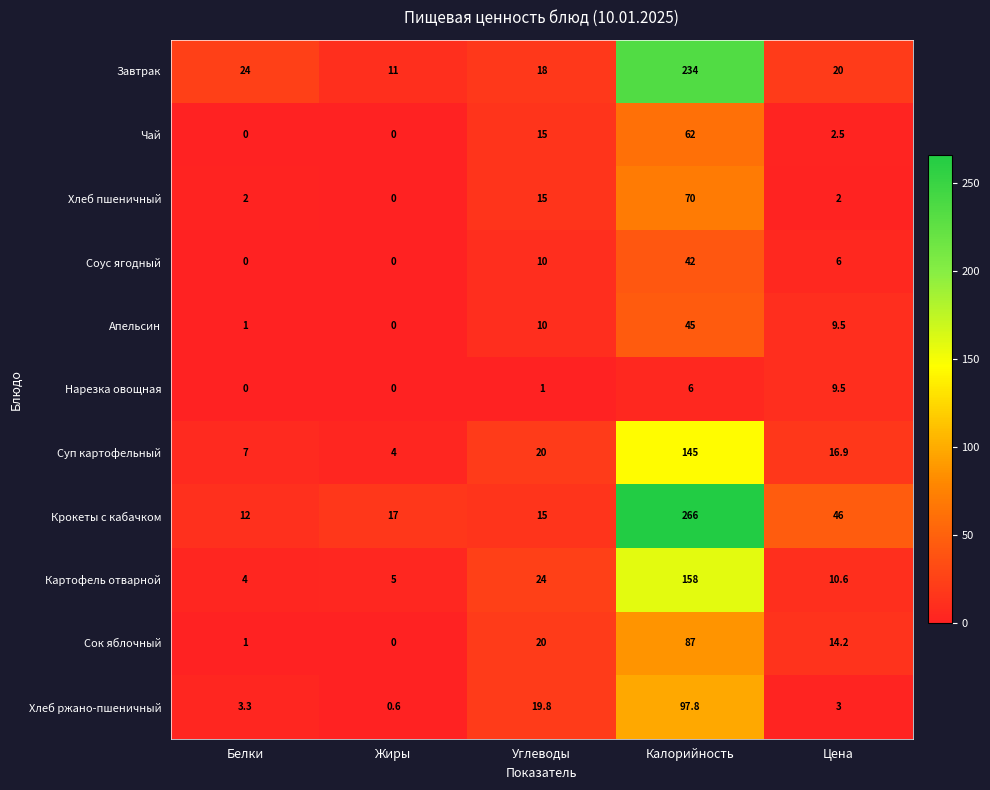

The value of Крокеты с кабачком at Жиры is 11.5. True or false?

False